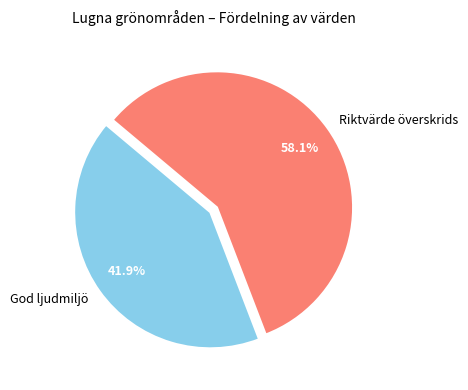

Which has a higher value, Riktvärde överskrids or God ljudmiljö?

Riktvärde överskrids